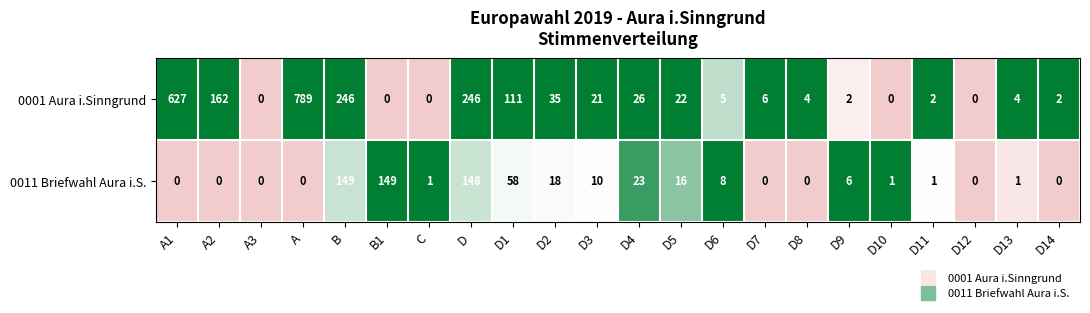

What is the greatest value displayed?

789